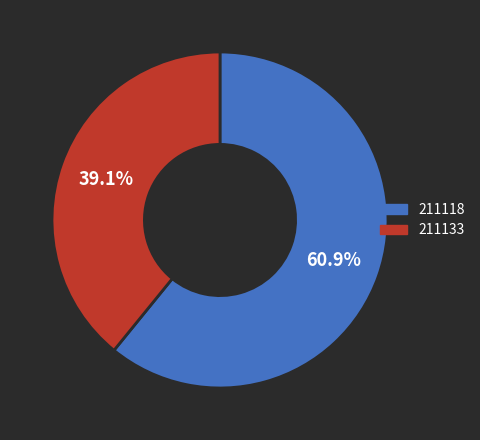

Approximately how many times larger is the value at 211118 compared to 211133?

1.6